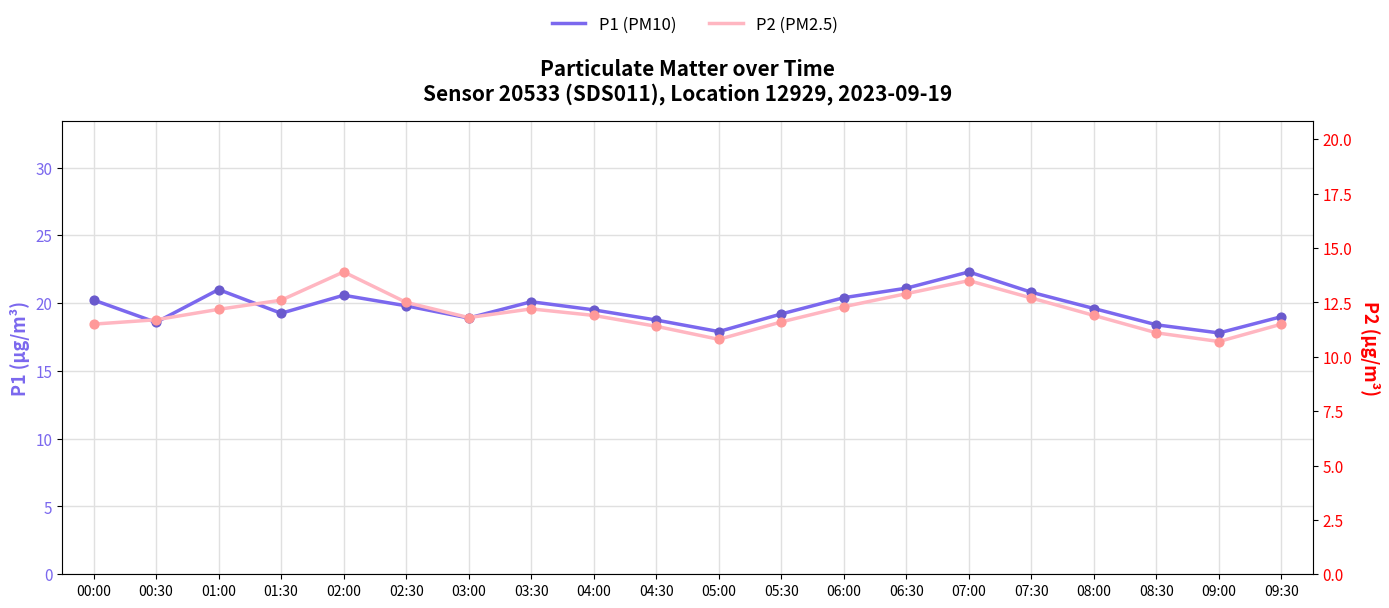

Which series has the largest total across all categories?

P1